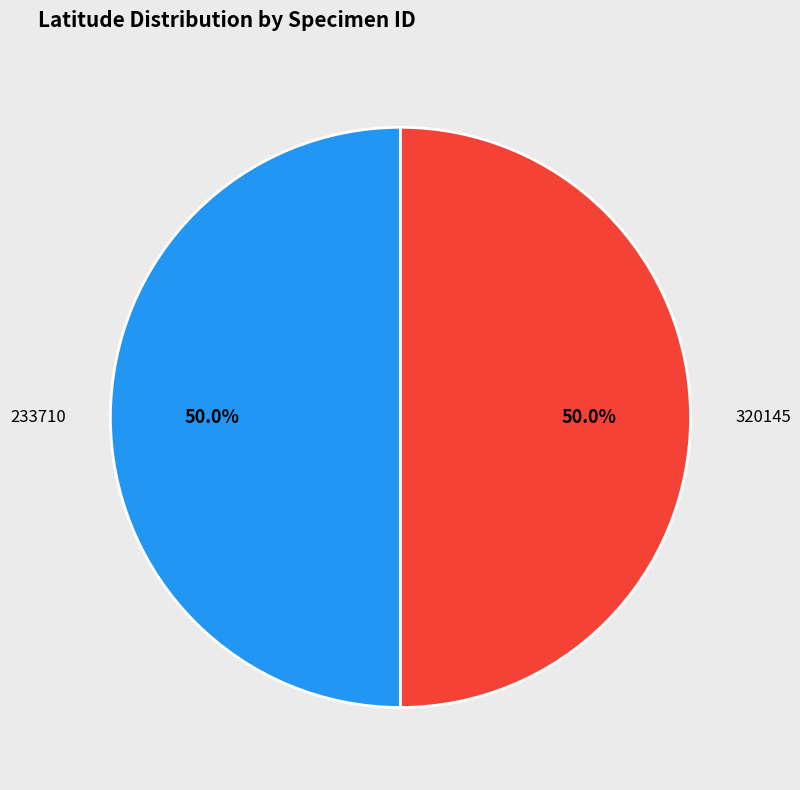

Count the number of slices in the pie.

2